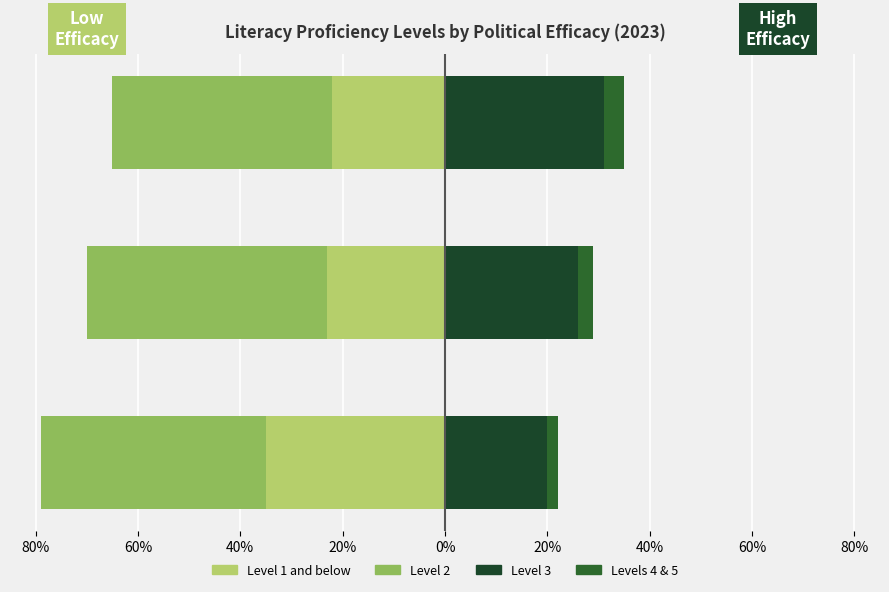

What is the difference between the maximum and minimum values in the Level 3 series?

11